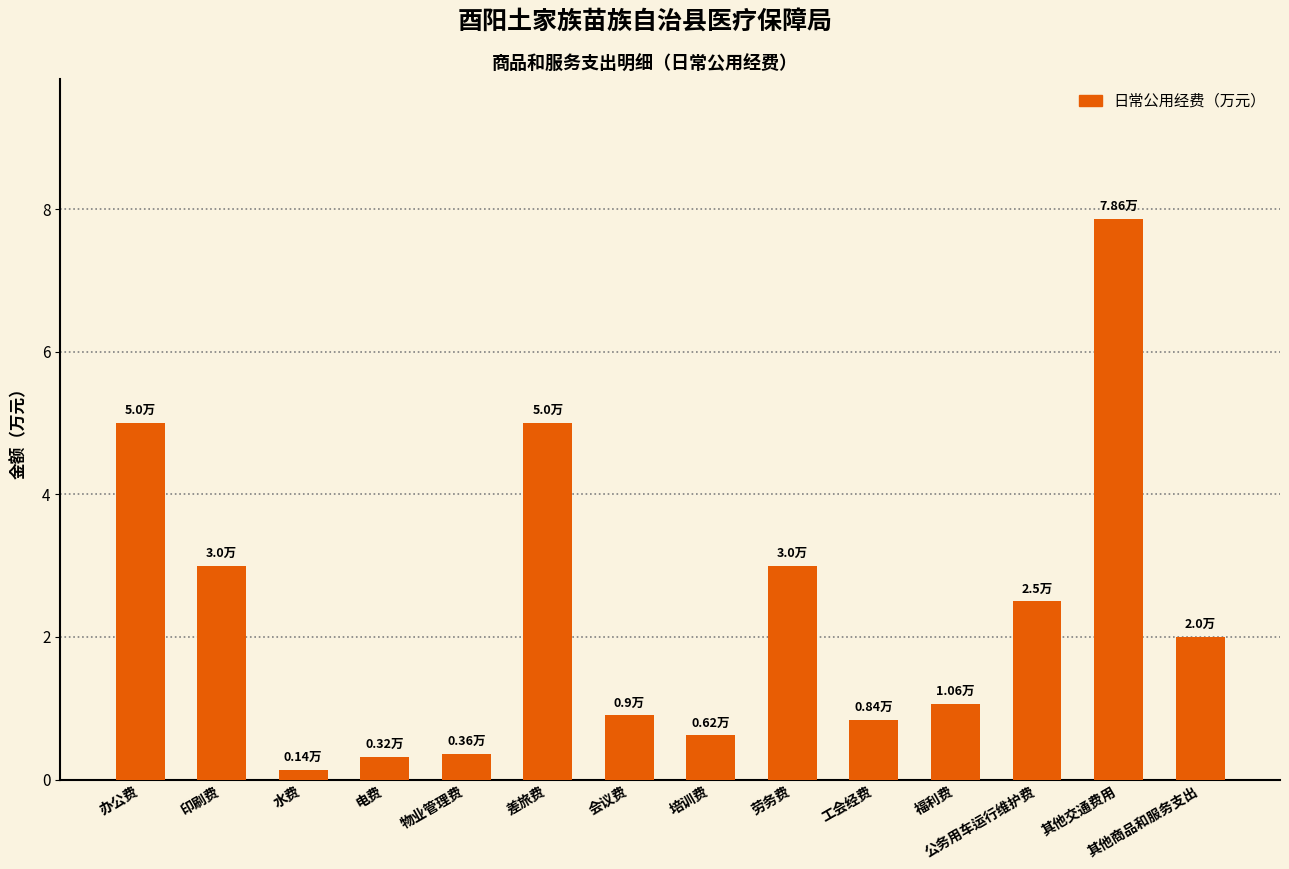

Where does the data first go above 2?

办公费